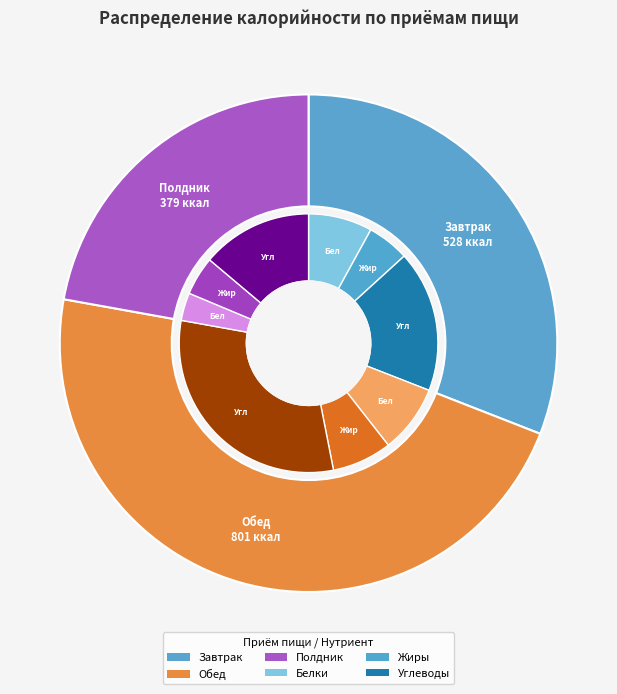

Combined, what portion of the pie is Завтрак and Полдник?

53.1%